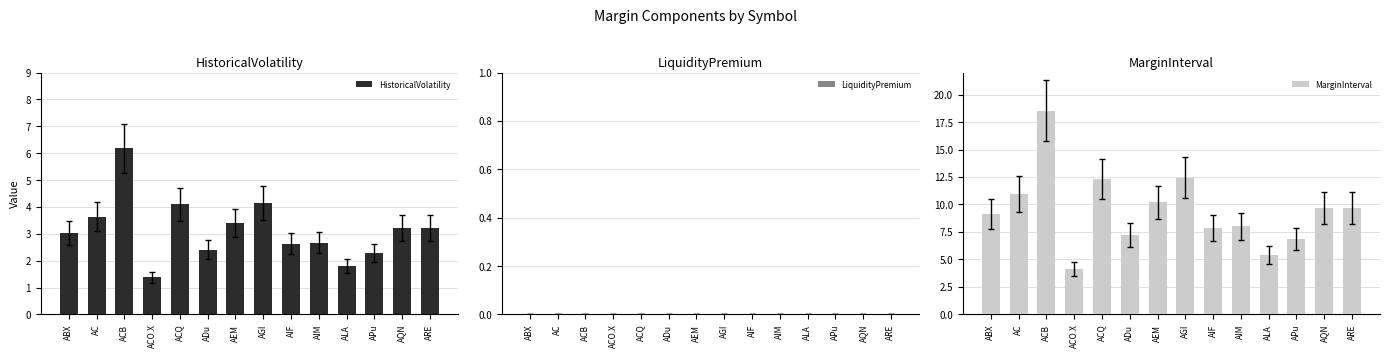

What is the difference between the second highest and minimum values in the MarginInterval series?

8.3